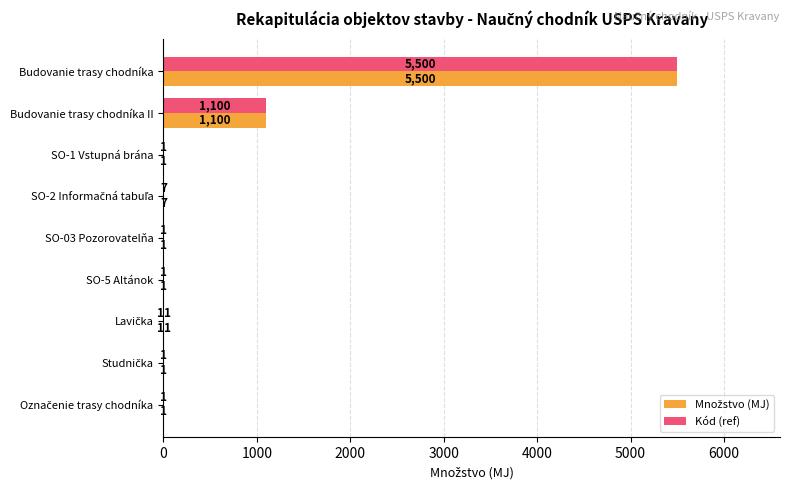

At which label is Kód (ref) closest to 2750?

Budovanie trasy chodníka II